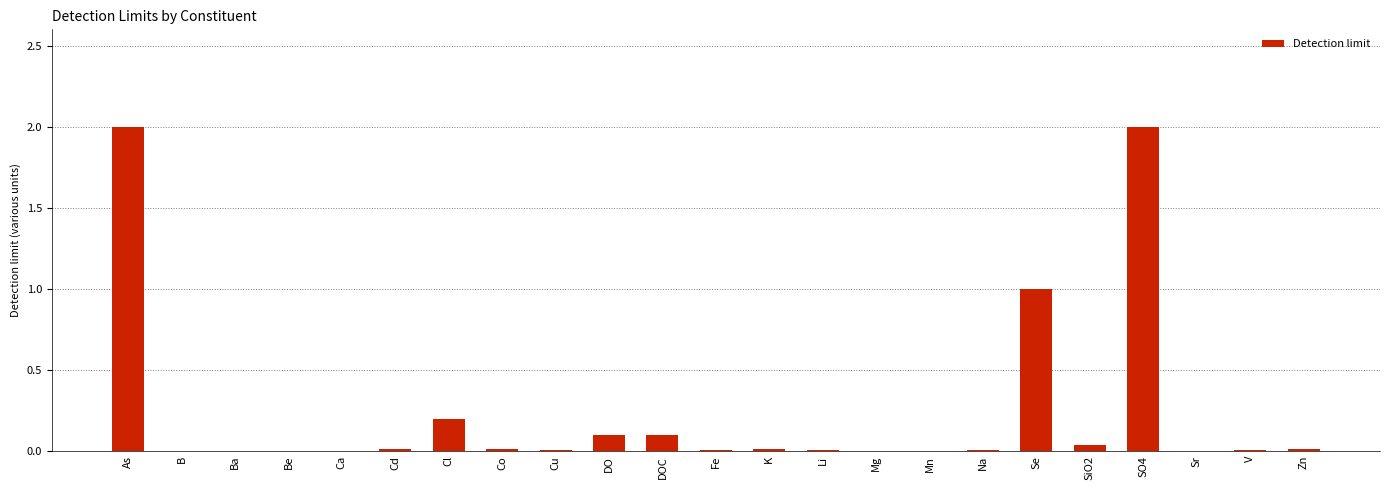

Is it true that the value at B is 0.0?

True